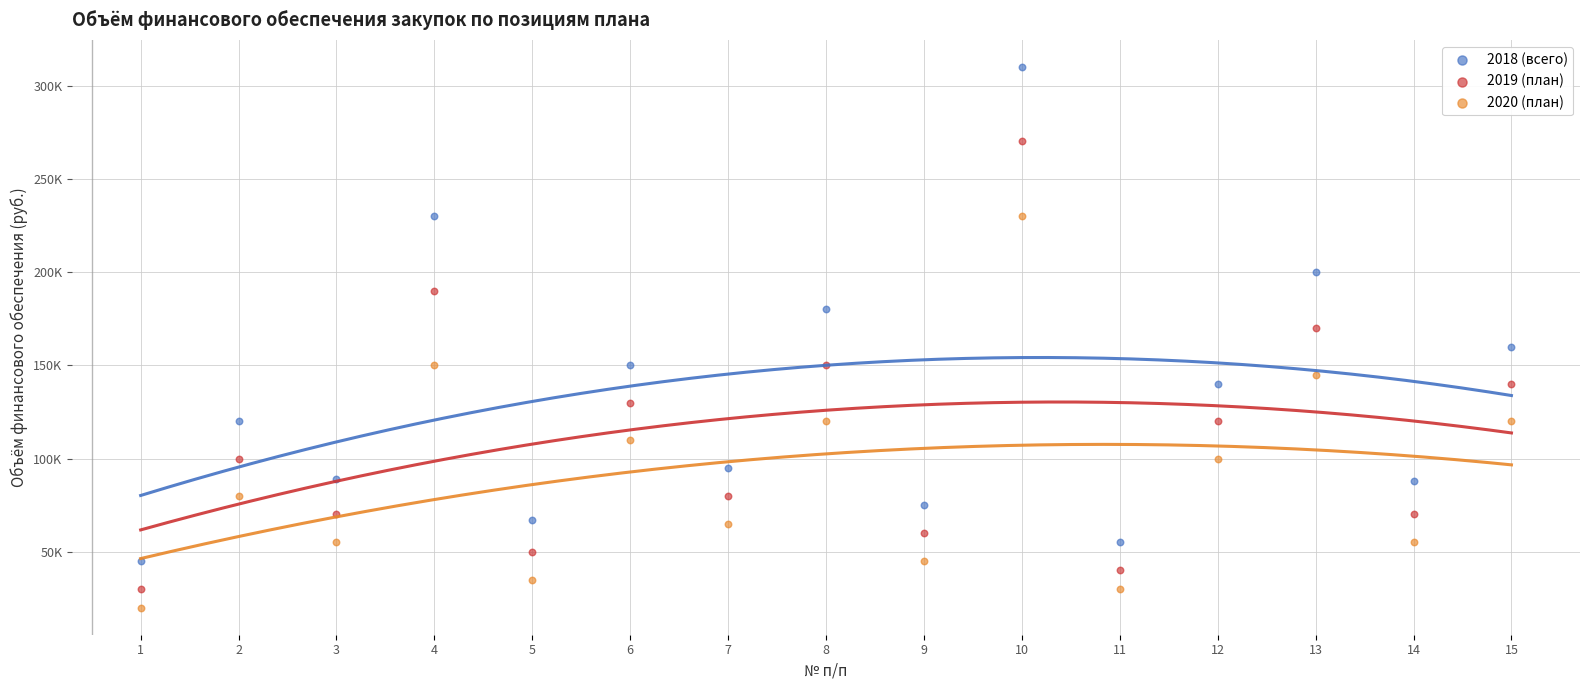

What are all the series names shown in the legend?

2018 (всего), 2019 (план), 2020 (план)